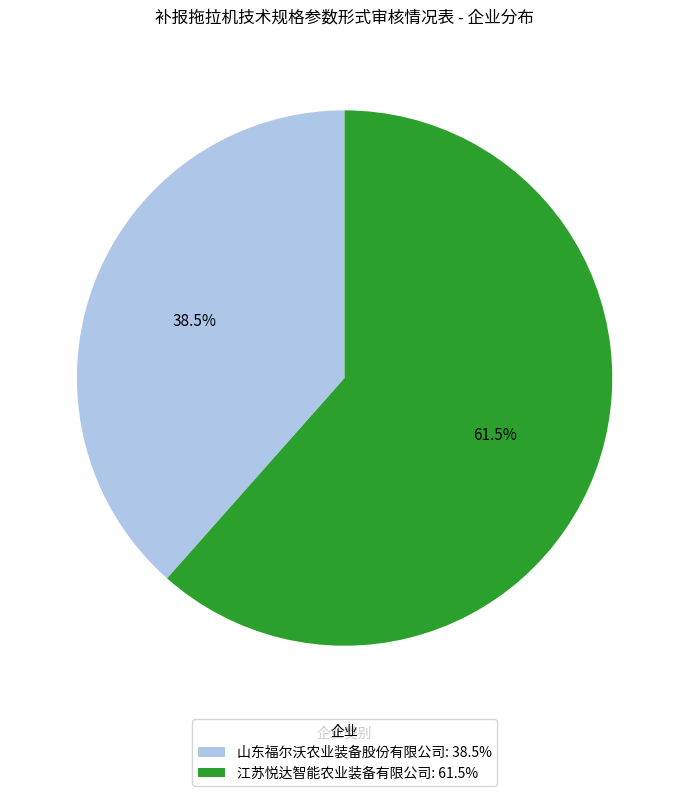

Is there a majority slice in this chart?

Yes